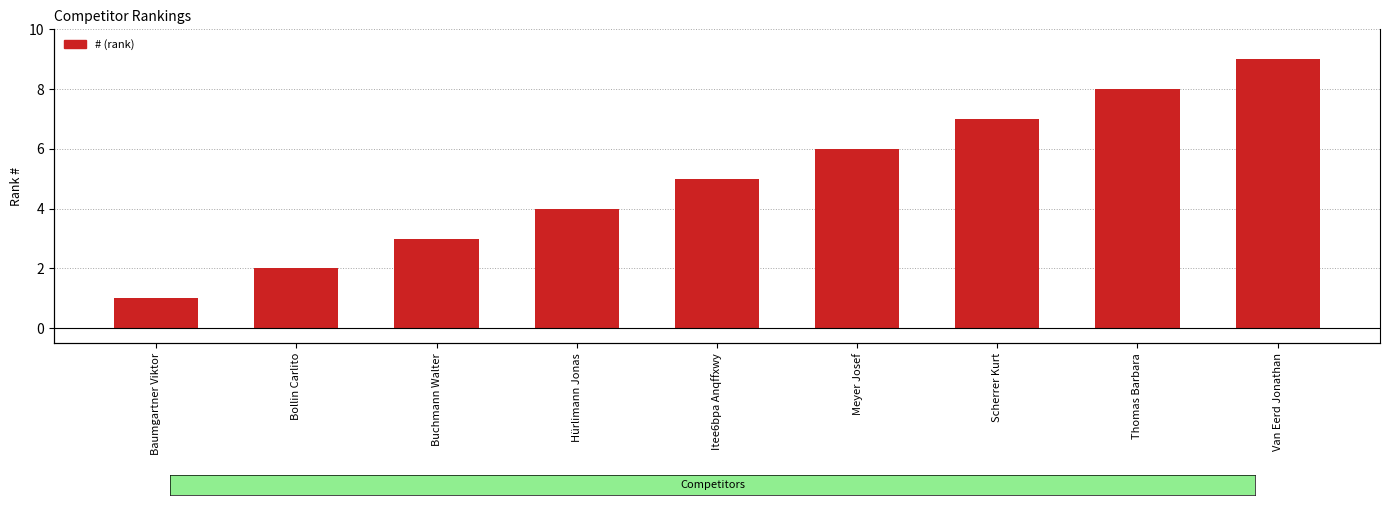

What value does the data have at Bollin Carlito?

2